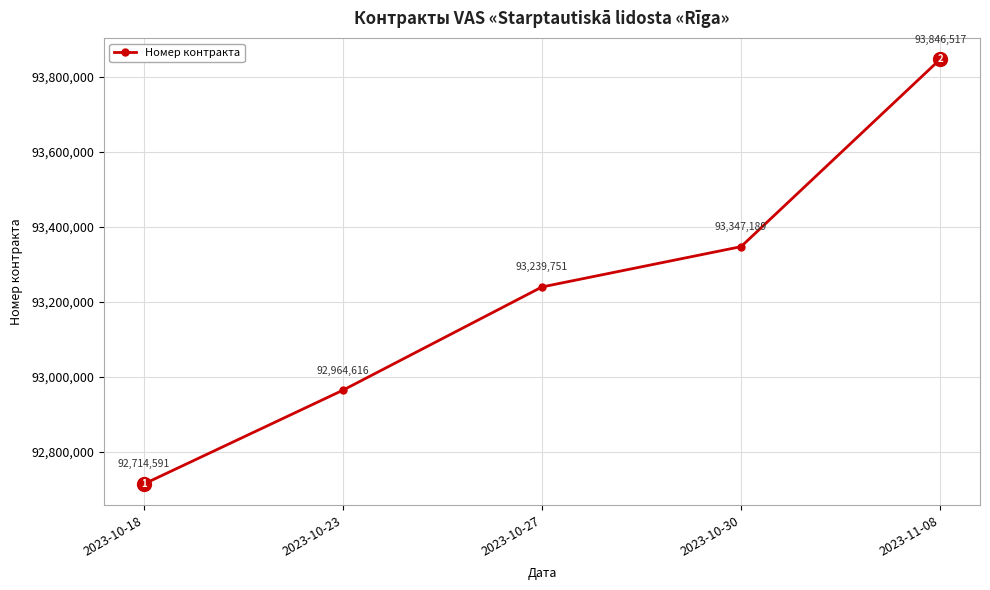

What is the label of the 5th point from the left?

2023-11-08